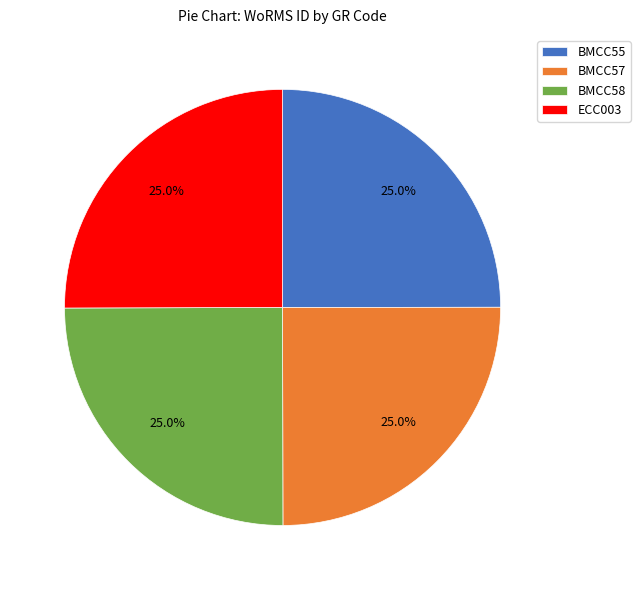

What percentage do BMCC55 and BMCC58 together represent?

50.0%